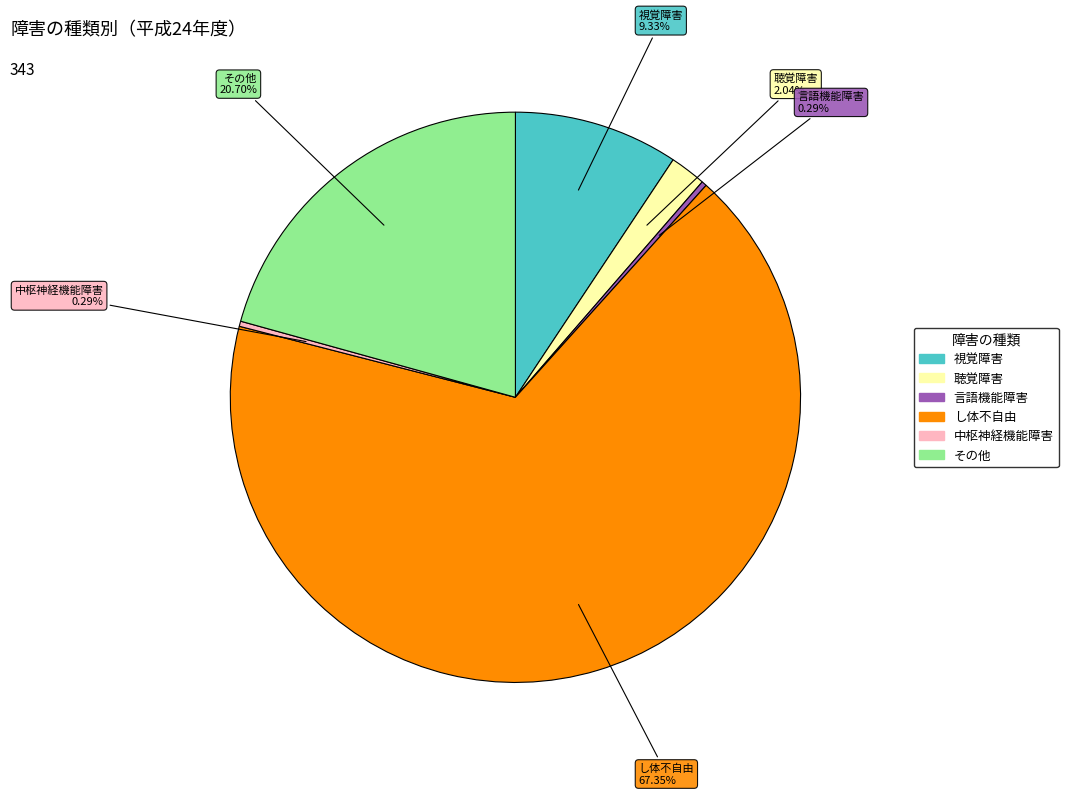

Which has a higher value, 視覚障害 or その他?

その他